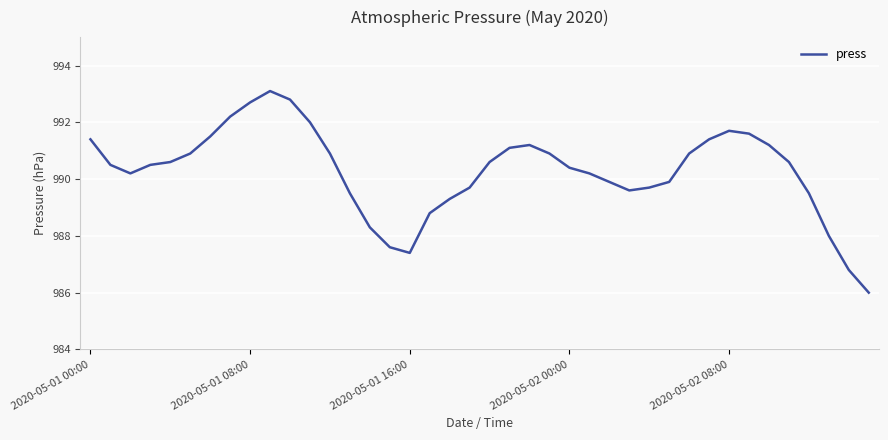

What is the greatest value displayed?

993.1